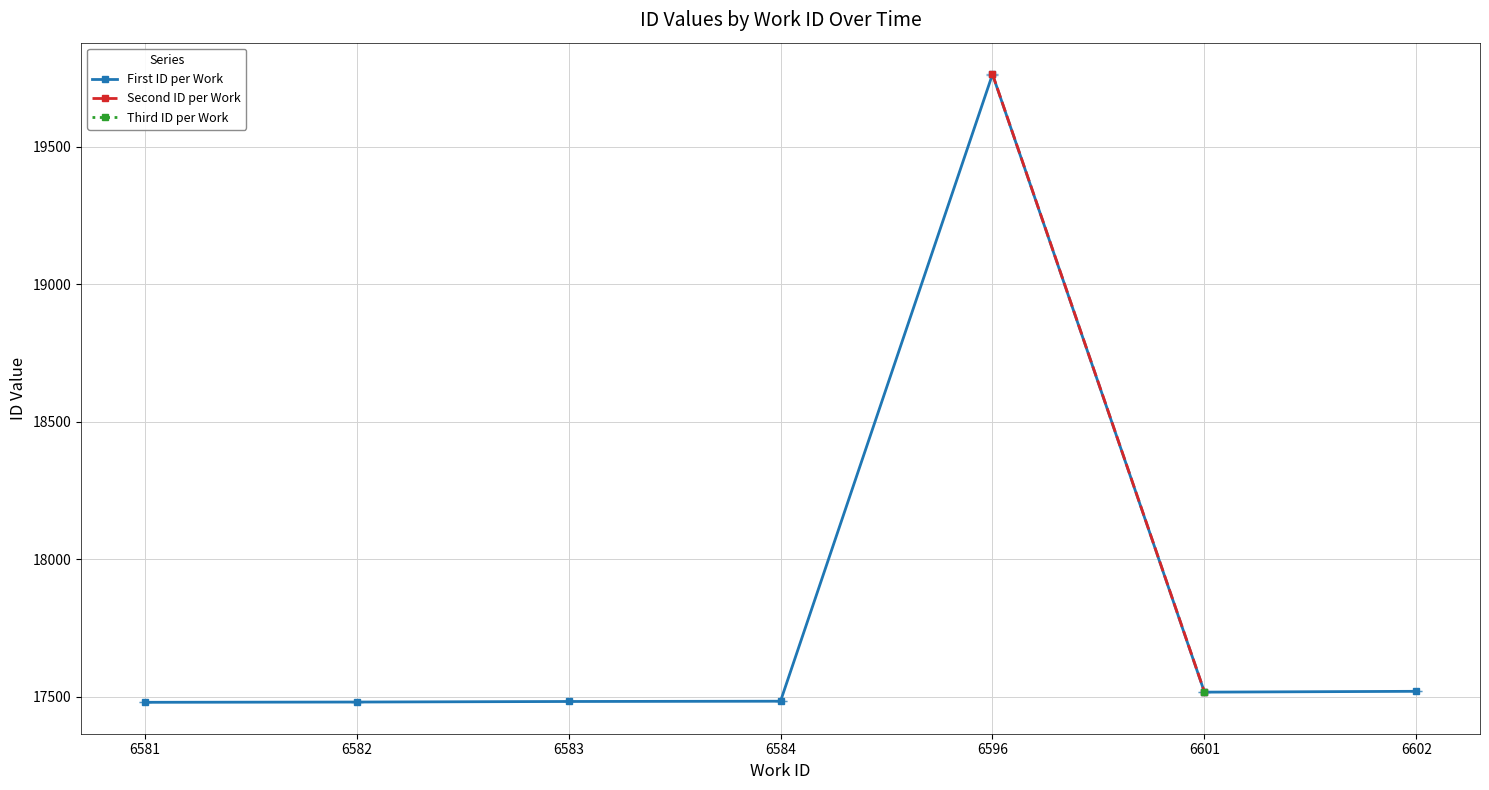

Count the number of data series in this chart.

3